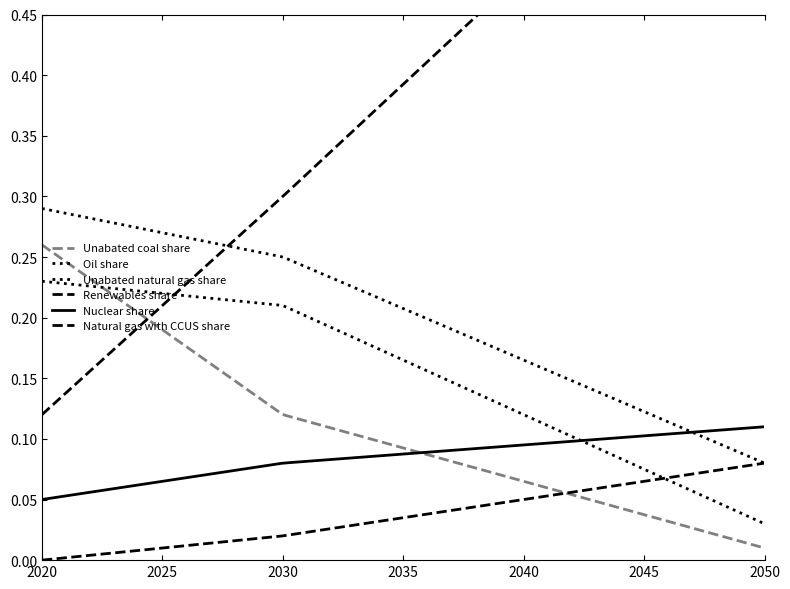

Reading right to left, extract all data points from this chart.

Unabated coal share: 2050=0.0	2030=0.1	2020=0.3
Oil share: 2050=0.1	2030=0.2	2020=0.3
Unabated natural gas share: 2050=0.0	2030=0.2	2020=0.2
Renewables share: 2050=0.7	2030=0.3	2020=0.1
Nuclear share: 2050=0.1	2030=0.1	2020=0.1
Natural gas with CCUS share: 2050=0.1	2030=0.0	2020=0.0